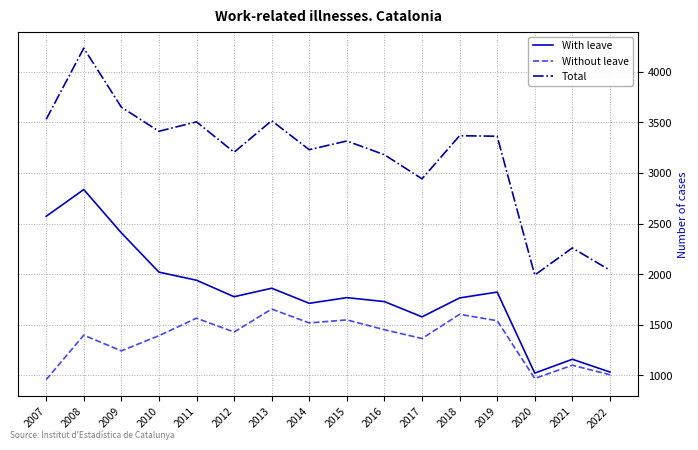

What is the difference between the With leave values at 2019 and 2020?

801